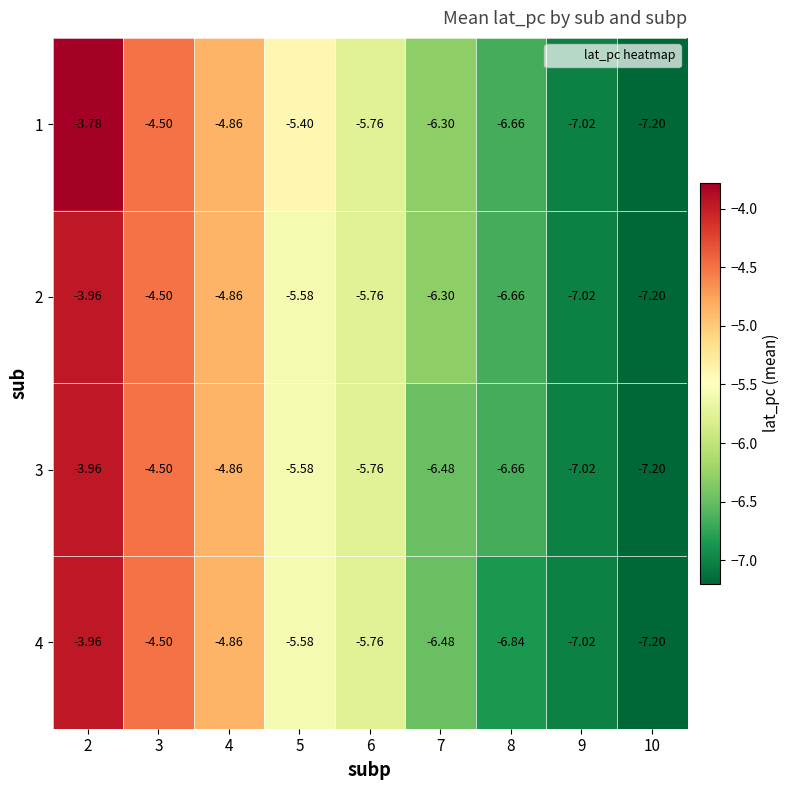

How many categories are shown in the chart?

9